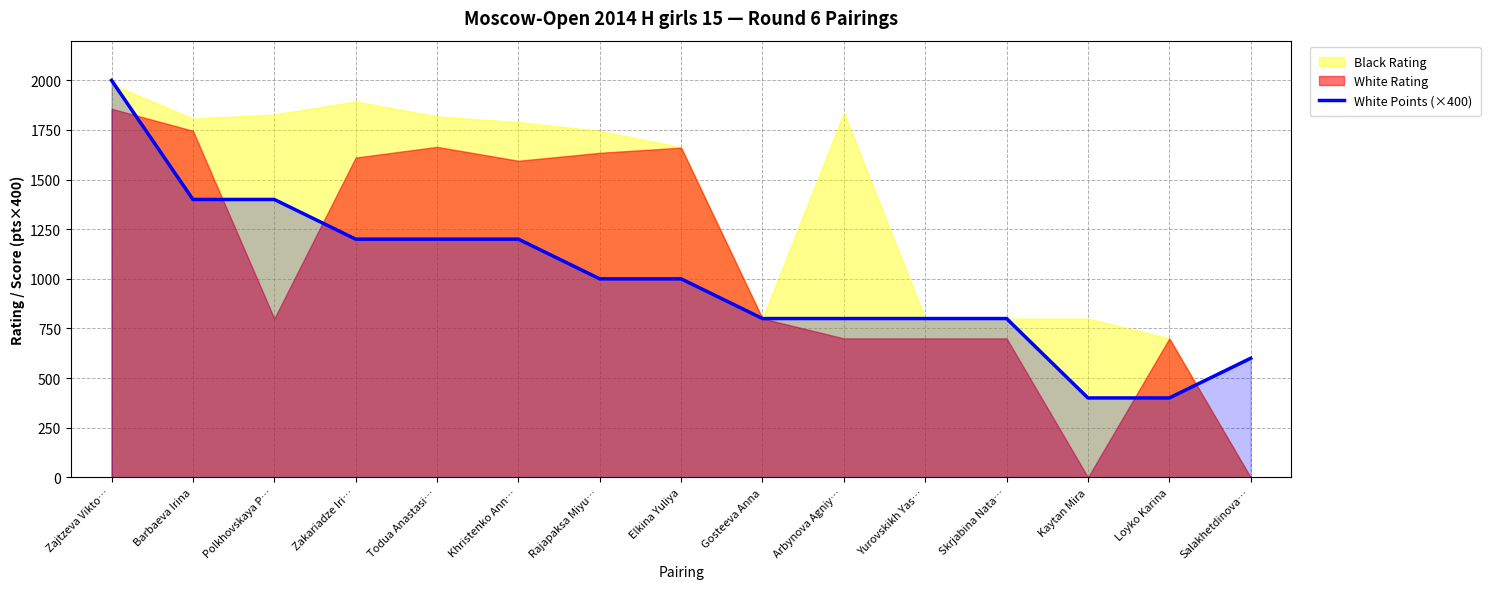

At which label is the value closest to 1200?

Zakariadze Iri…